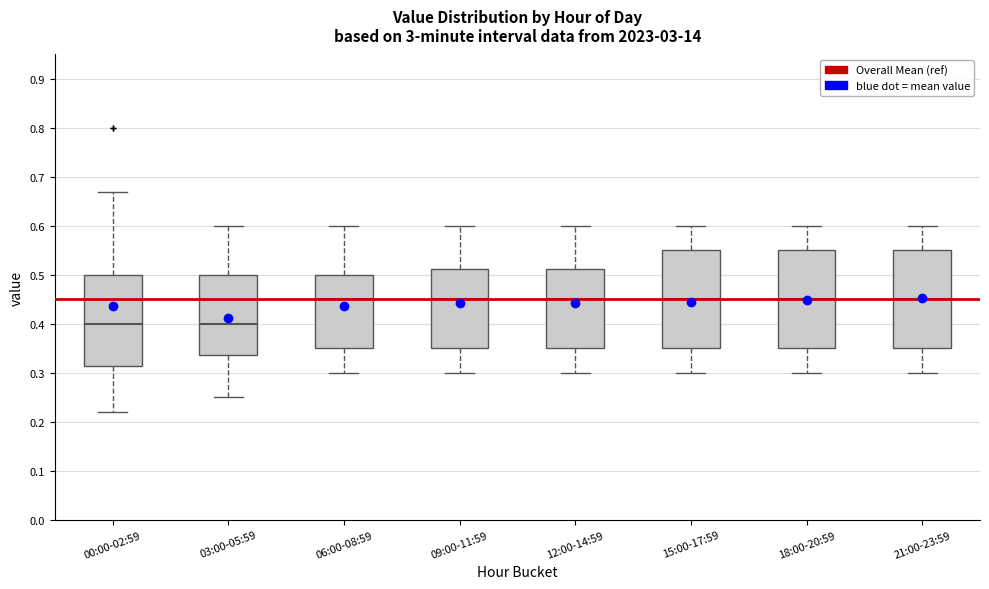

Where does the lower whisker of the box for 06:00-08:59 end on the y-axis? The values are not printed on the chart, so give them approximately, as read against the axis.

0.30